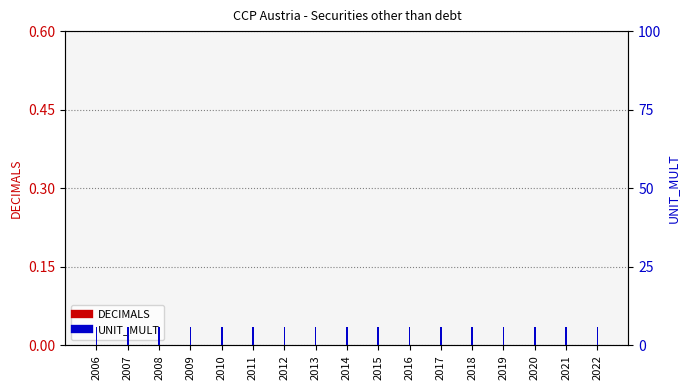

At how many categories does at least one series exceed 2?

17